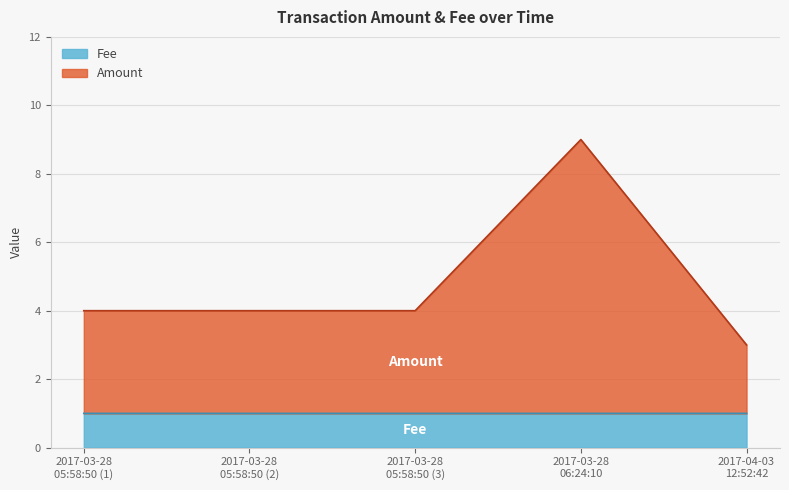

What is the difference between the highest and lowest values at 2017-03-28 06:24:10?

8.0